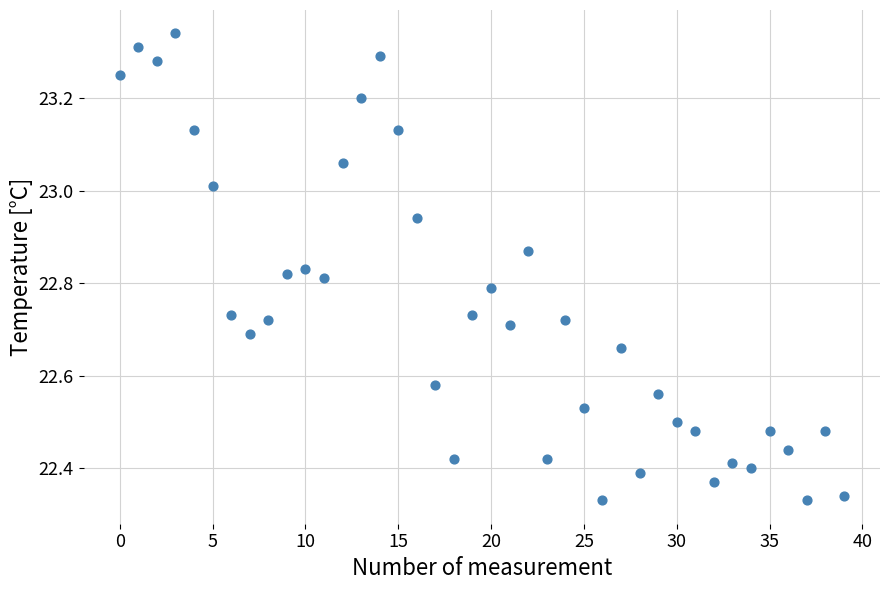

What is the range of Y values (max minus min)?

1.0